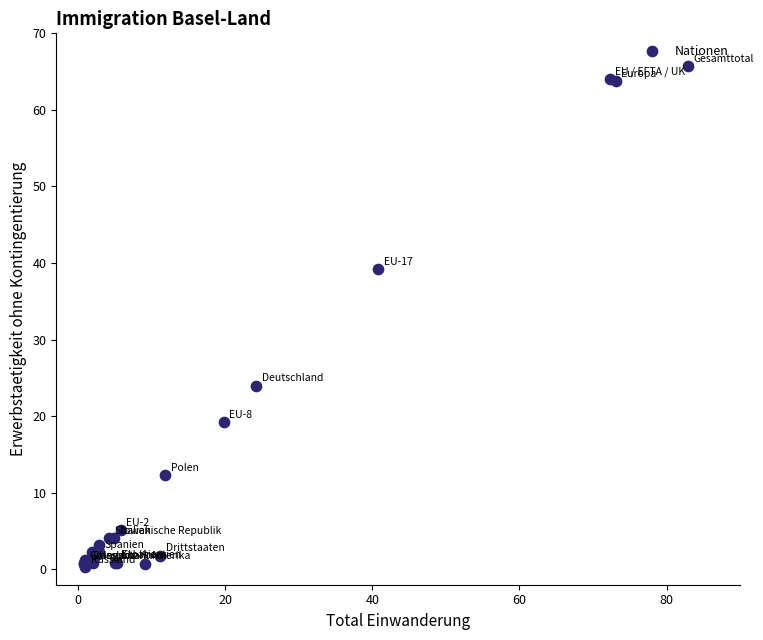

What Y value in the scatter plot is closest to 32?

39.3